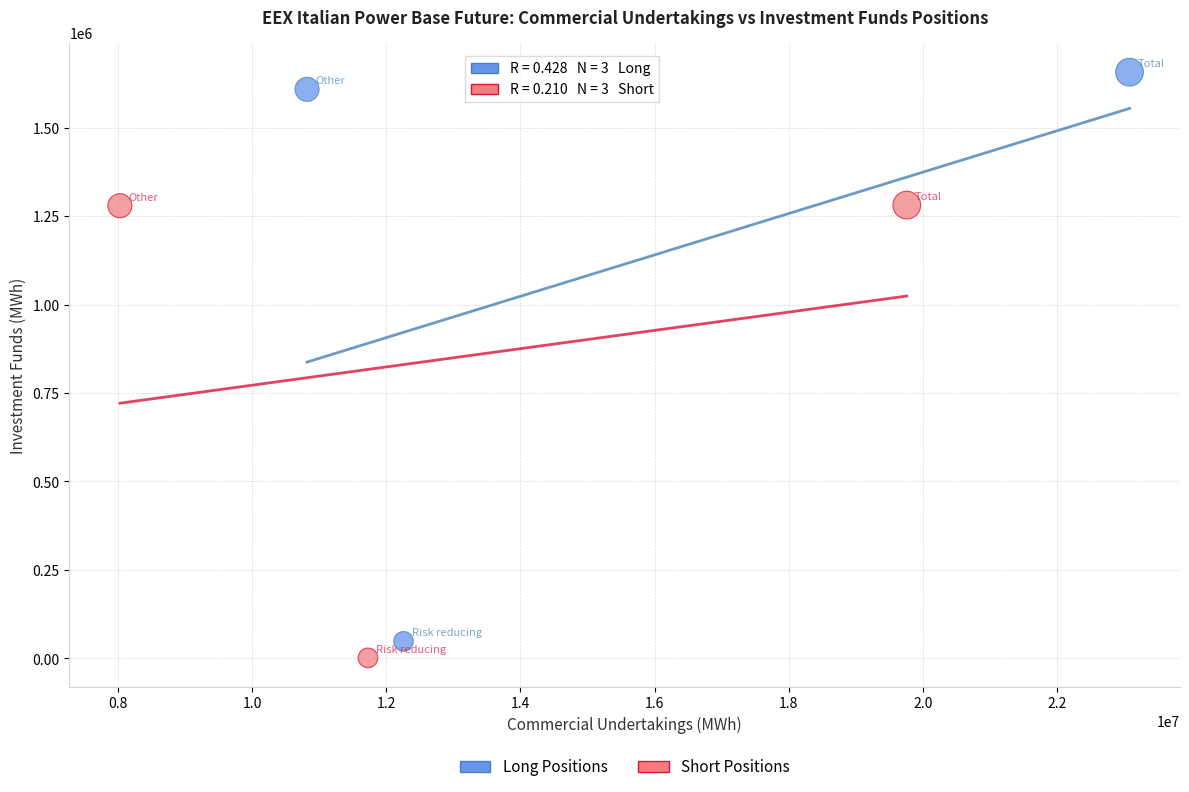

Which series has the widest spread of Y values?

Long Positions